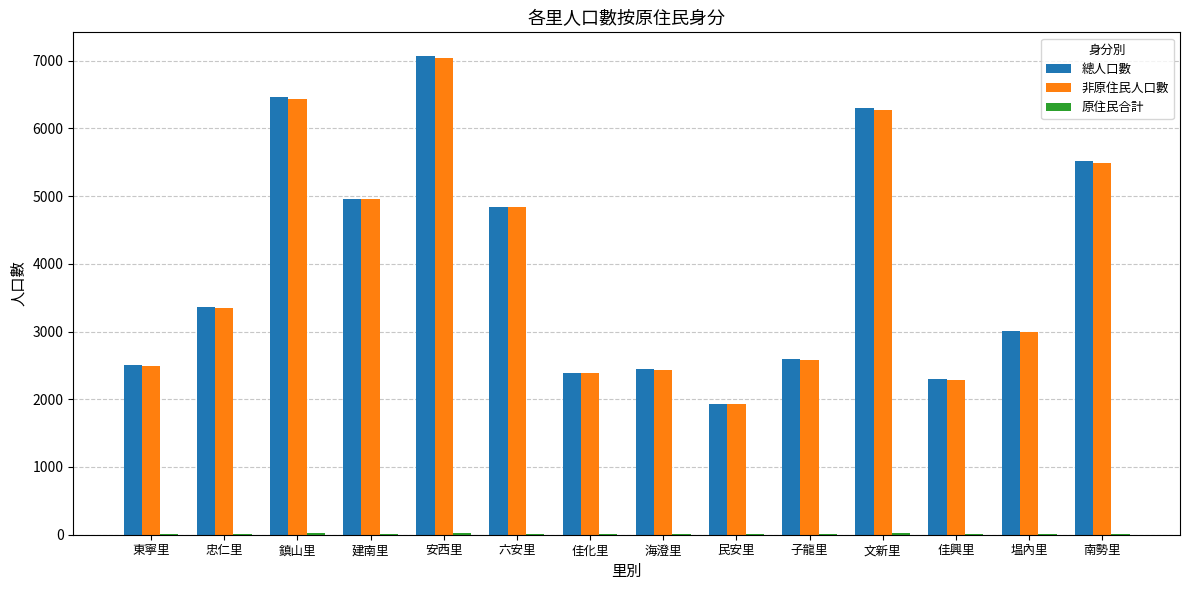

What is the sum of all 總人口數 values?

55679